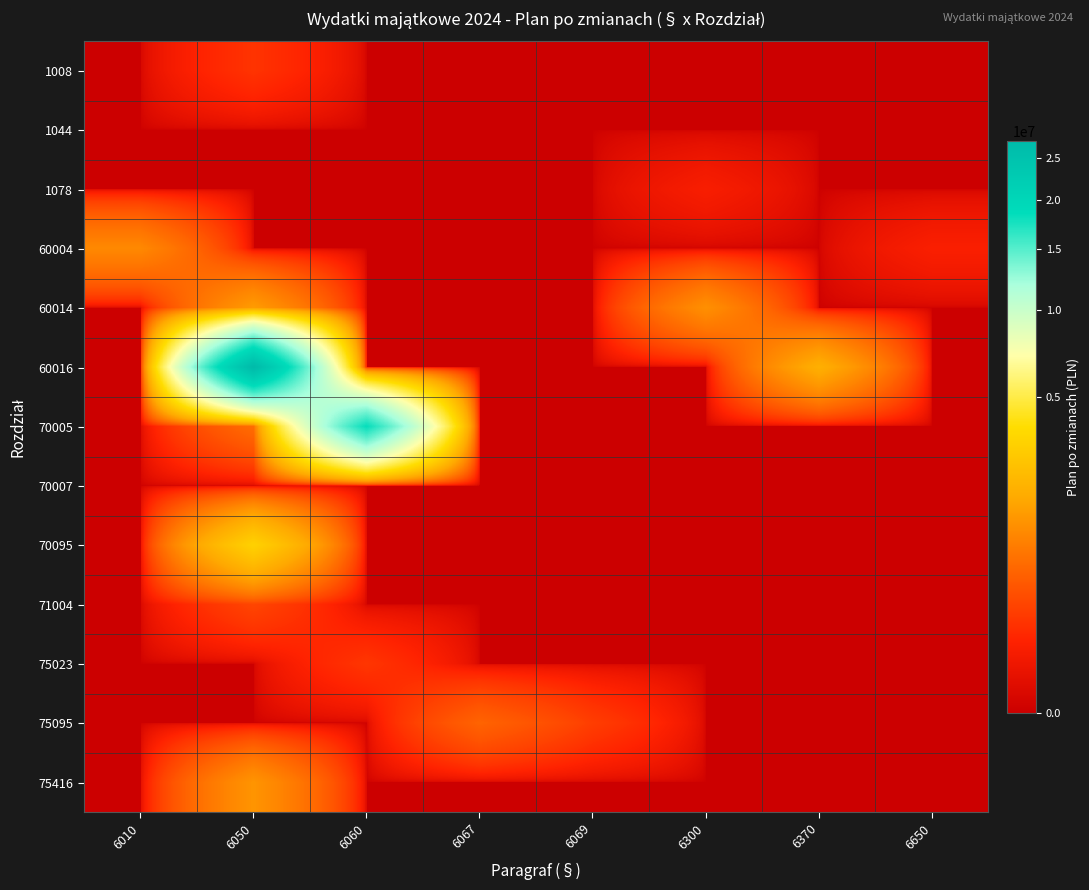

What is the total value across all series at 6010?

1000000